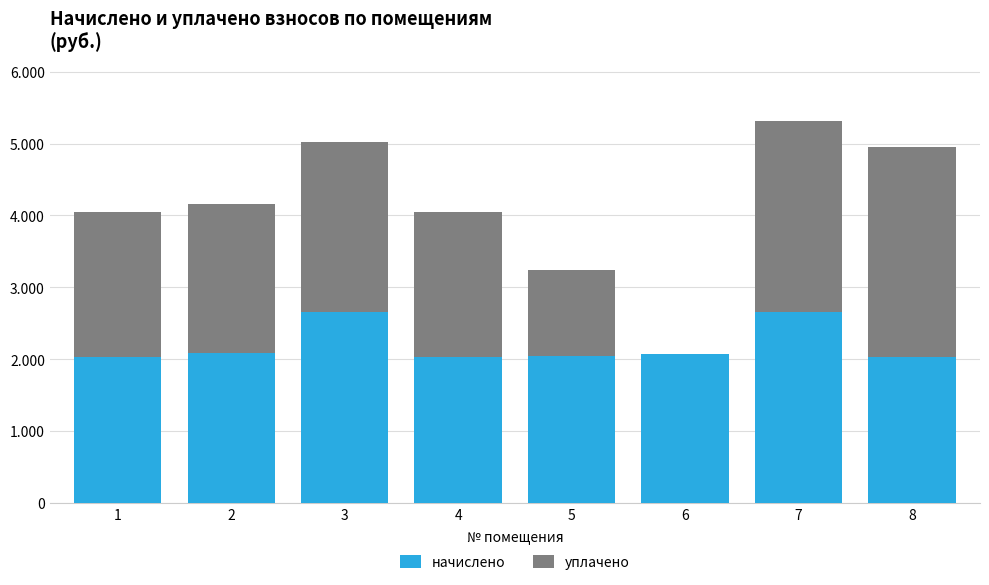

Does the chart contain stacked bars?

Yes